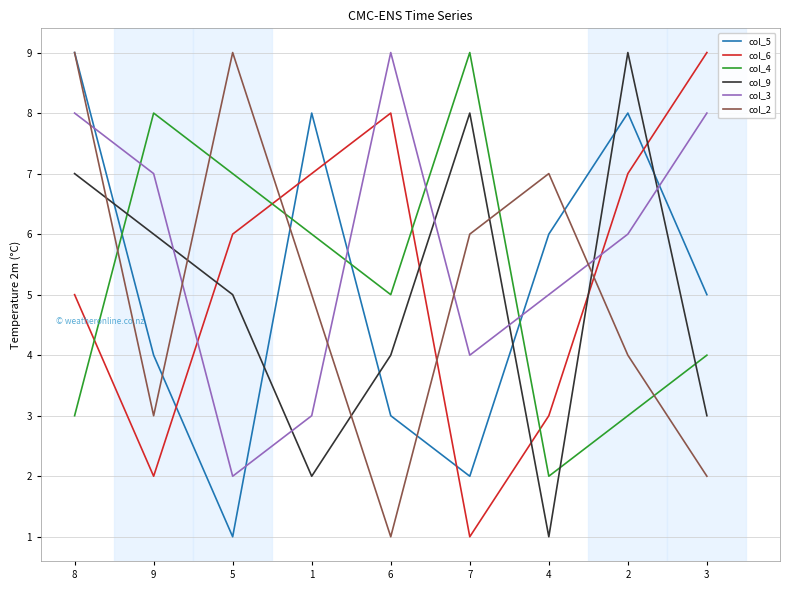

Rank the series at 4 from highest to lowest value.

col_2, col_5, col_3, col_6, col_4, col_9